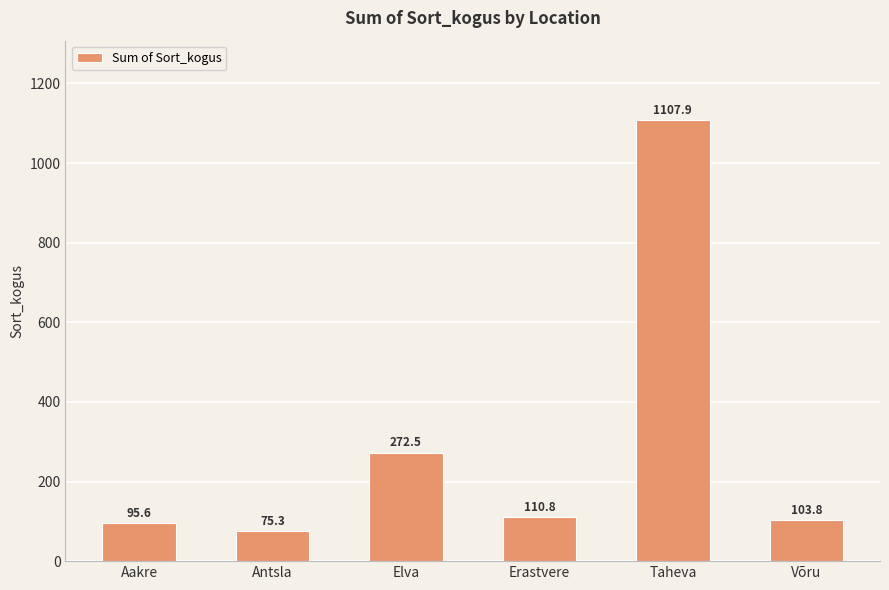

What is the ratio of the value at Antsla to the value at Aakre?

0.8